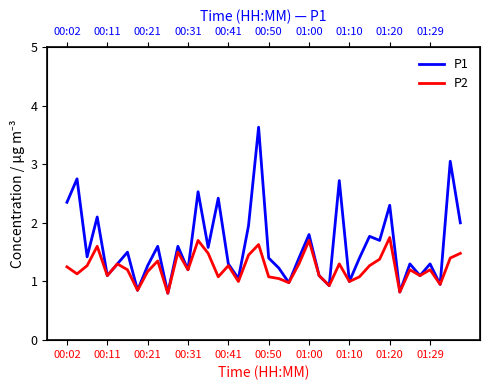

True or false: P1 and P2 intersect in this chart.

False